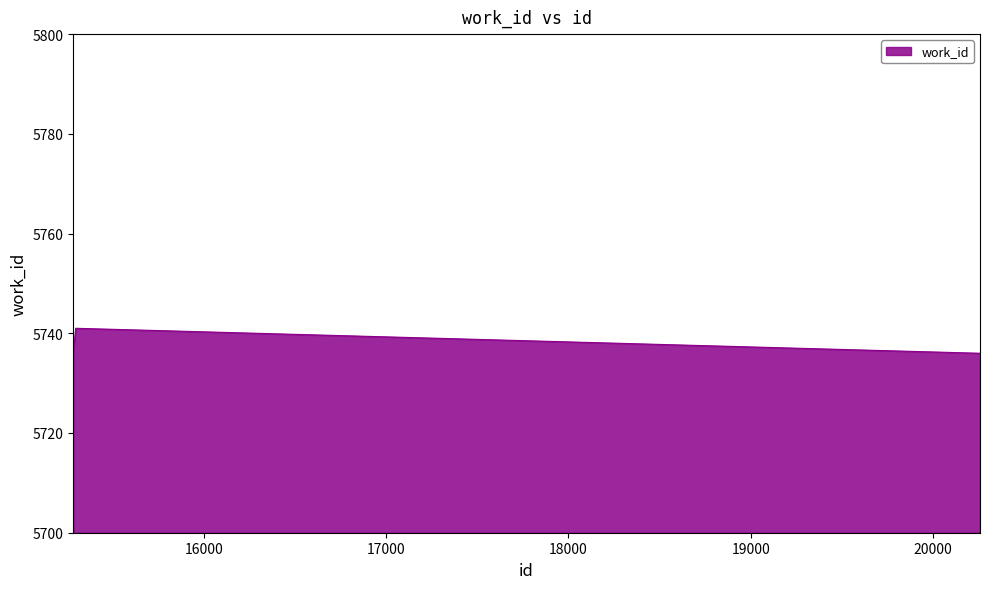

Reading left to right, transcribe all the data shown in this chart.

5736	5741	5736	5736	5736	5736	5736	5736	5736	5736